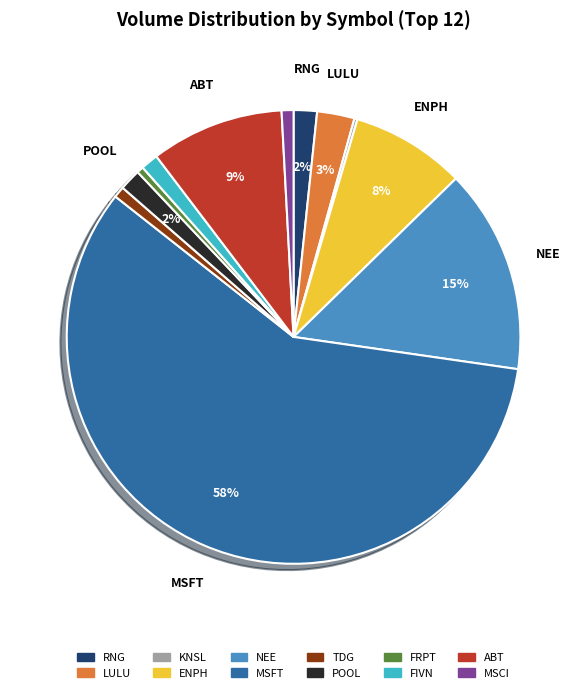

Which slice represents more than half of the pie?

MSFT